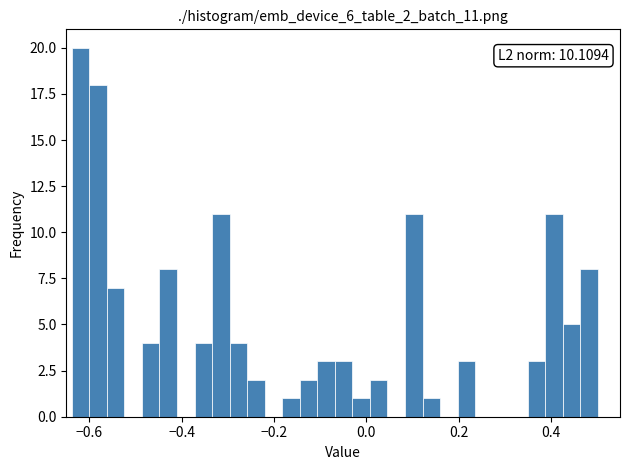

Around what value on the x-axis is the tallest bar? Give the approximate position of its centre, as read against the axis.

-0.62